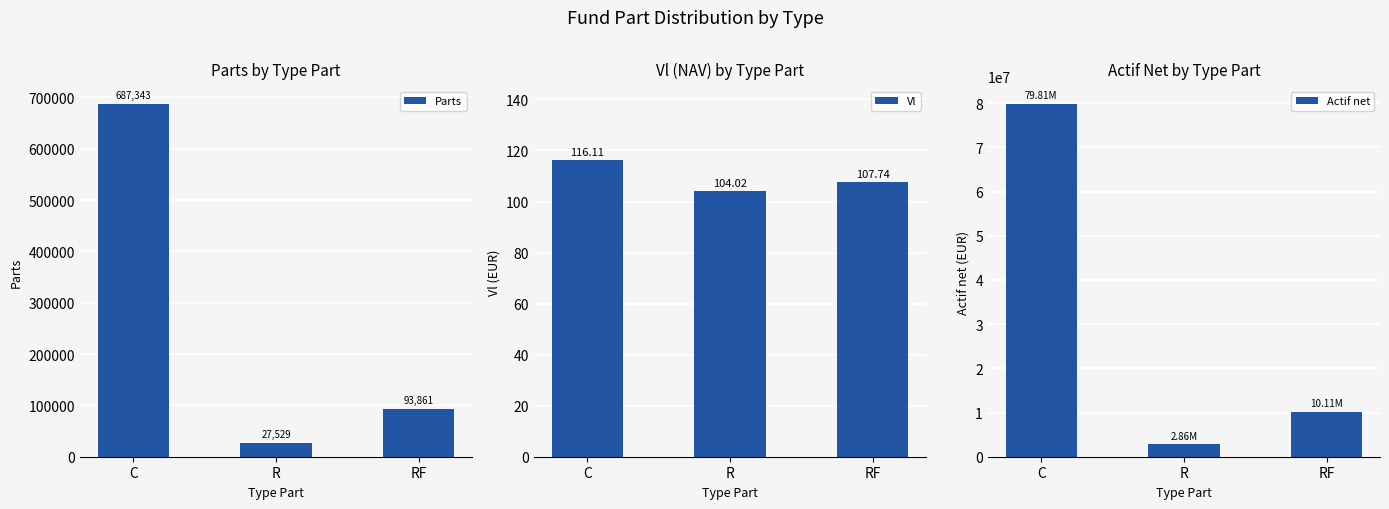

Are the bars grouped side by side (vs. stacked)?

Yes